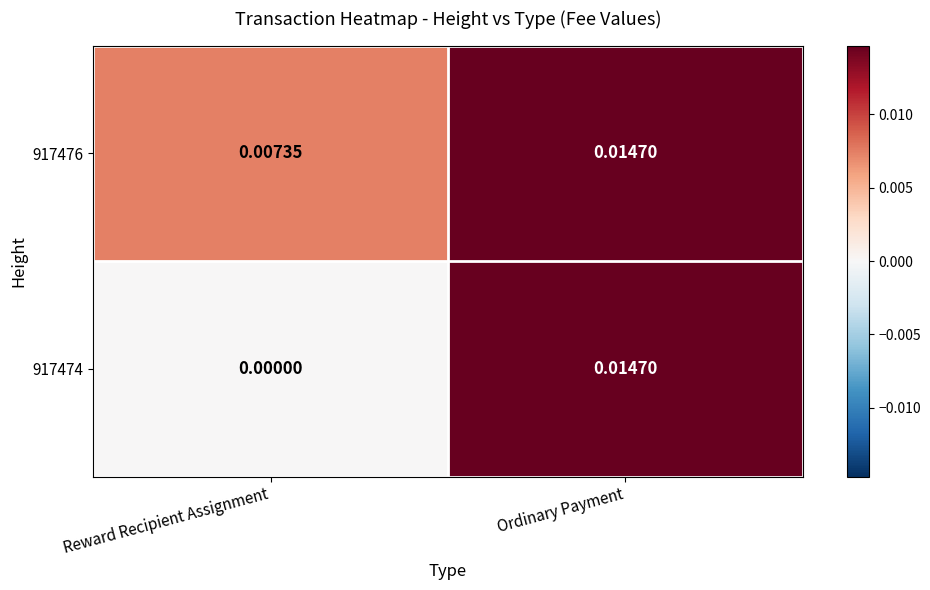

At which label is 917476 closest to 0?

Reward Recipient Assignment